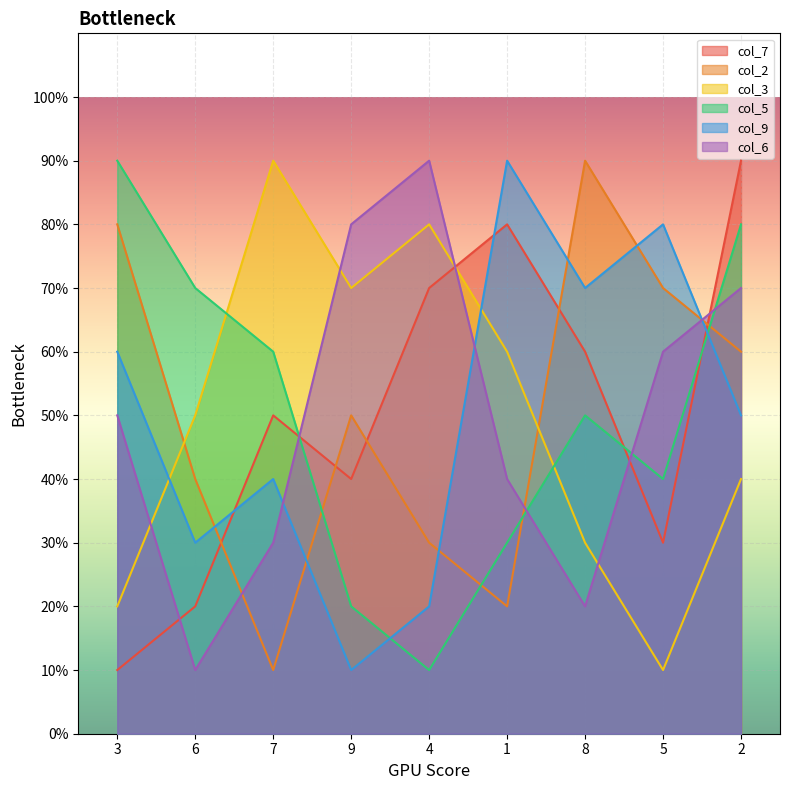

True or false: col_6 and col_7 intersect in this chart.

True